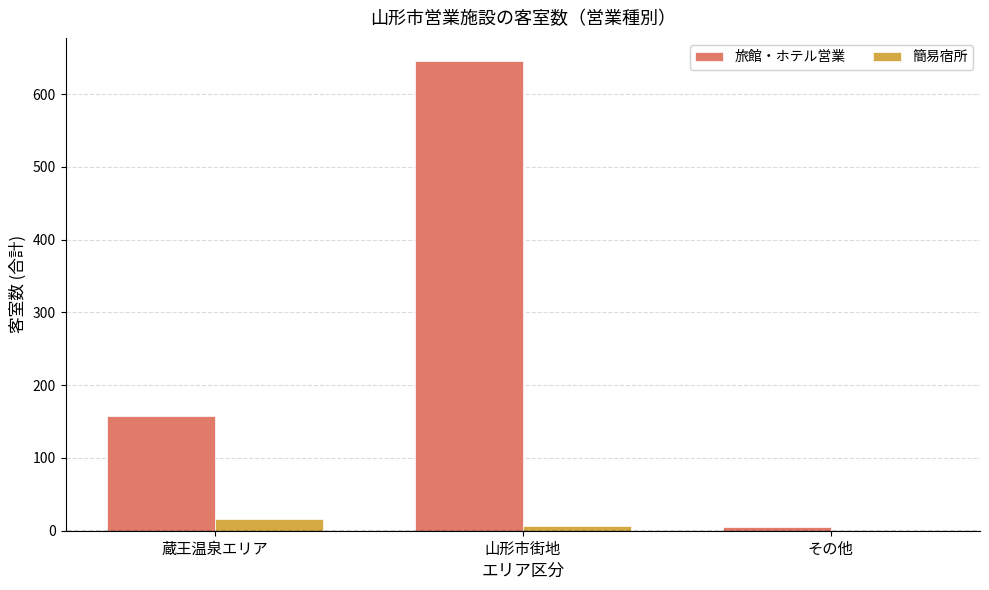

Reading left to right, list all the values displayed in this chart.

旅館・ホテル営業: 157	645	5
簡易宿所: 16	7	0